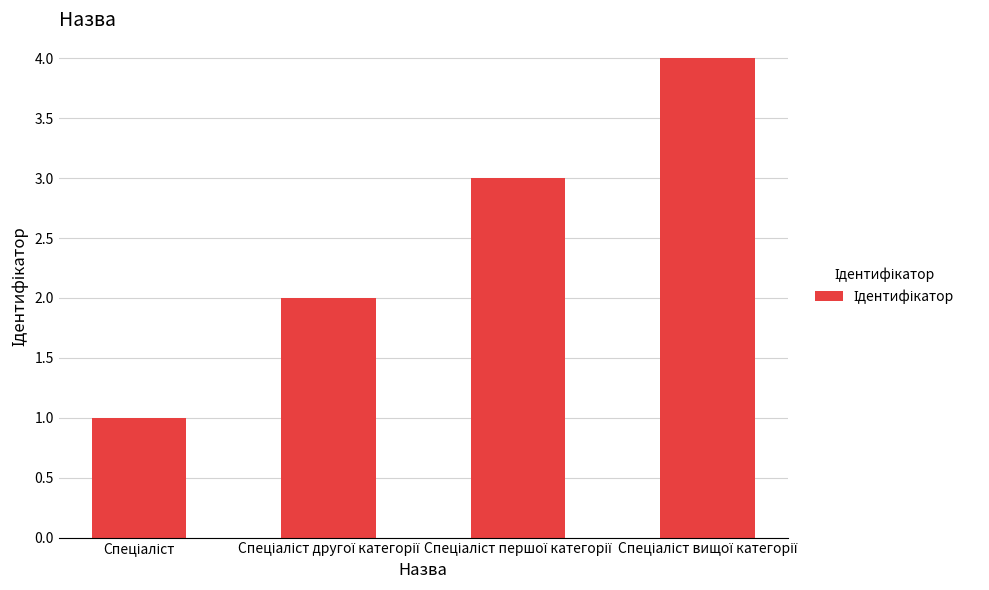

What is the difference between the maximum and minimum values?

3